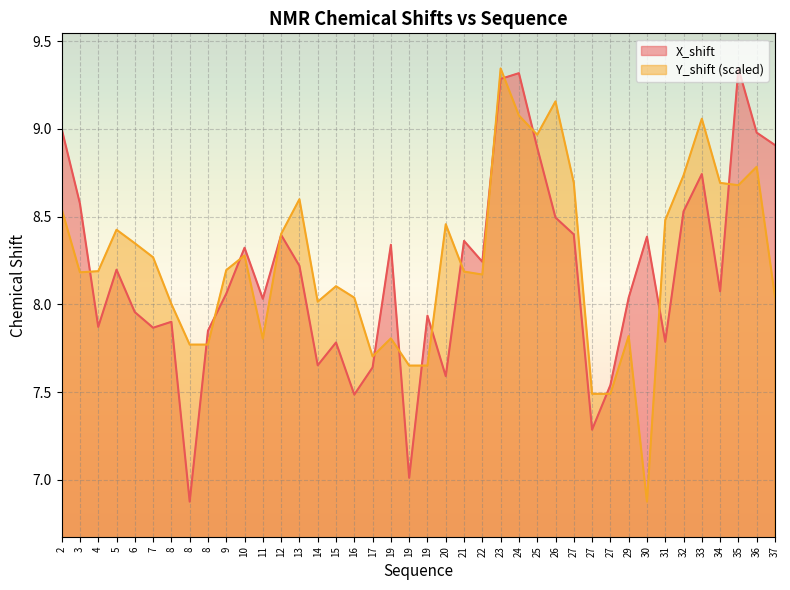

What are all the series names shown in the legend?

X_shift, Y_shift (scaled)